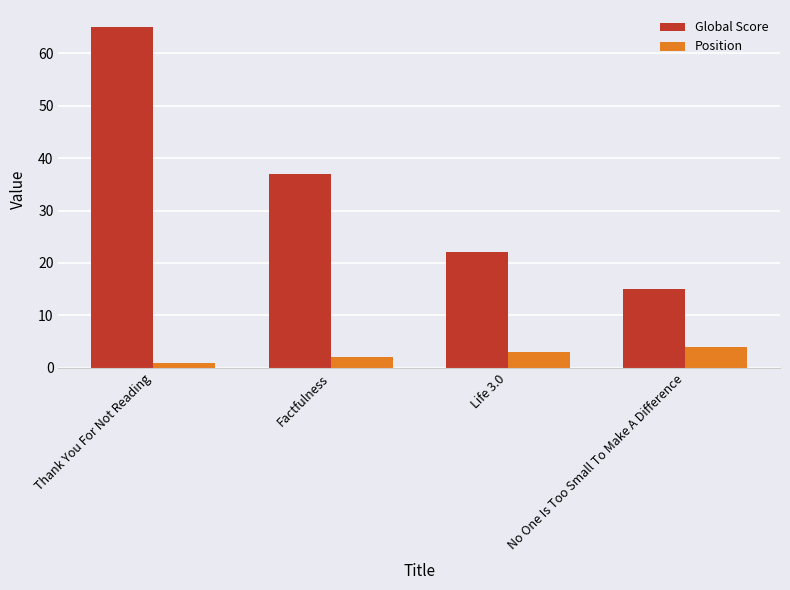

At which category is the sum across all series the highest?

Thank You For Not Reading